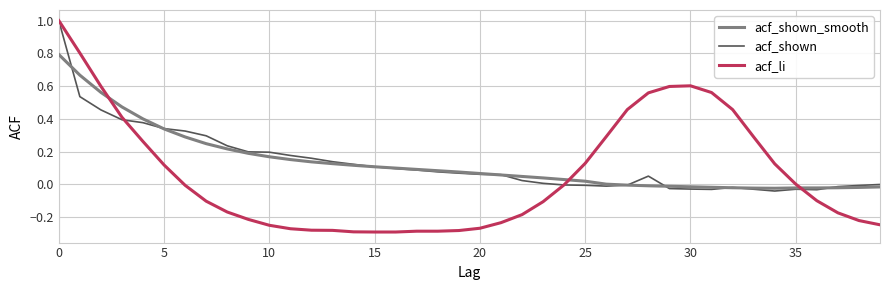

Does the chart have visible grid lines?

Yes